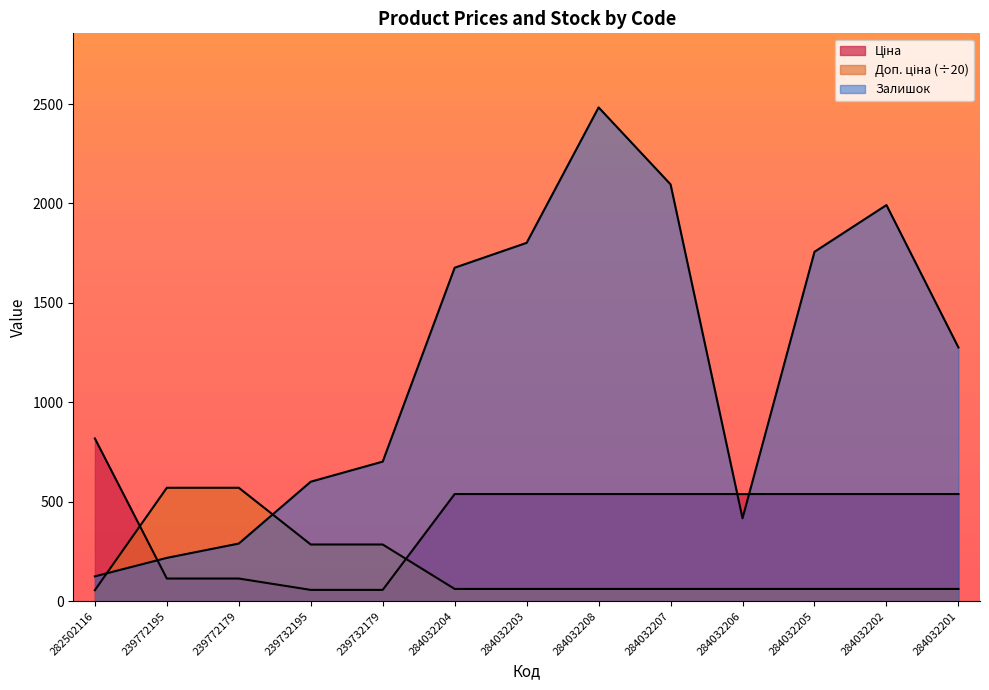

Which series has the largest range (max minus min)?

Залишок